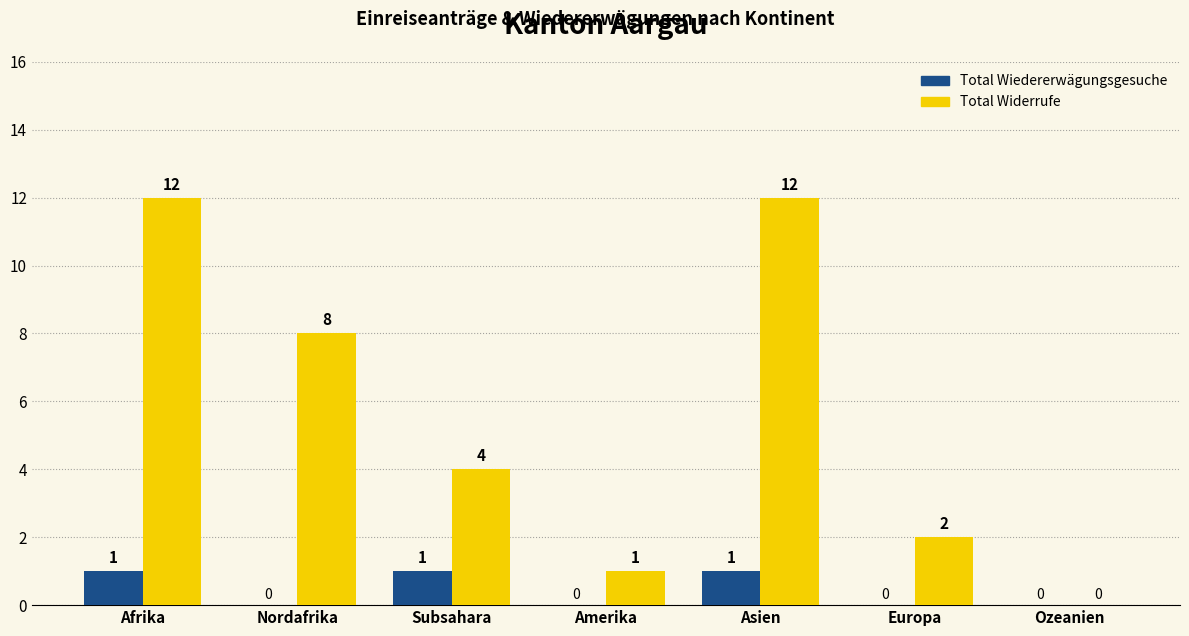

At which label does Total Widerrufe first exceed 4?

Afrika